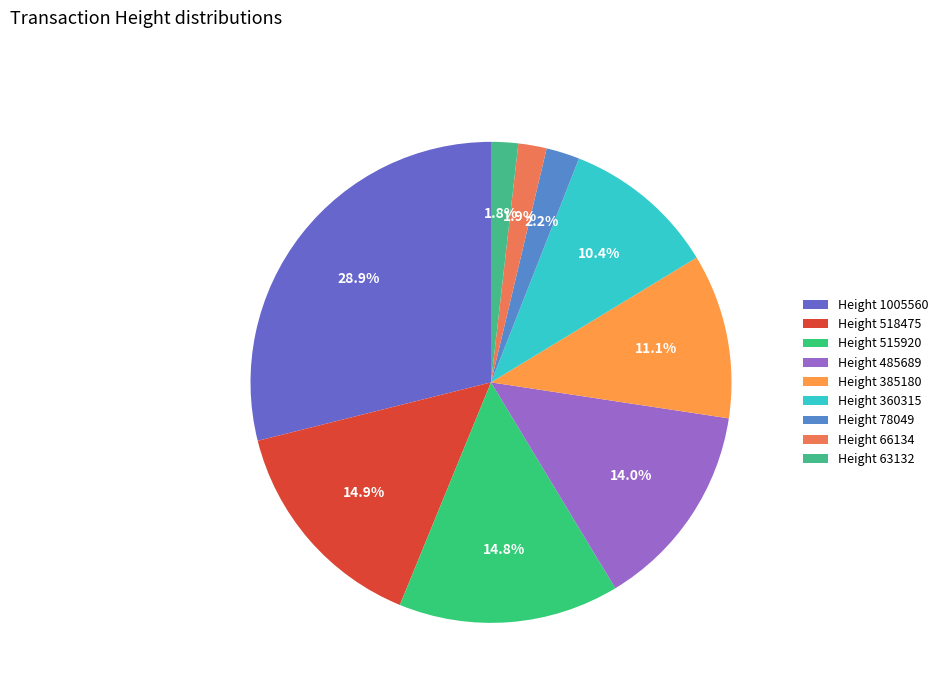

How many segments does this pie chart have?

9